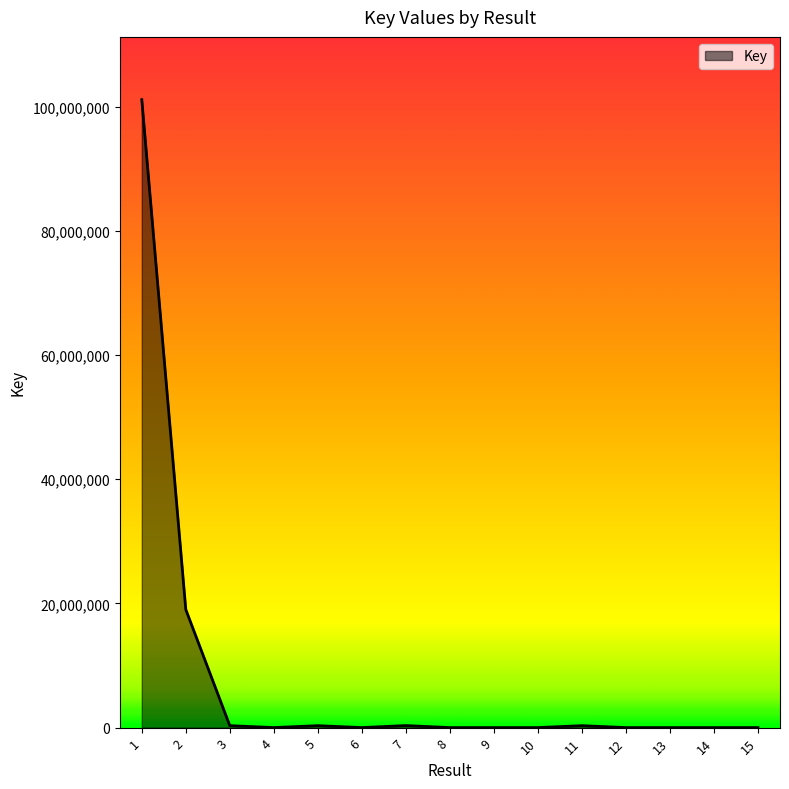

What is the maximum value shown in the chart?

101099293